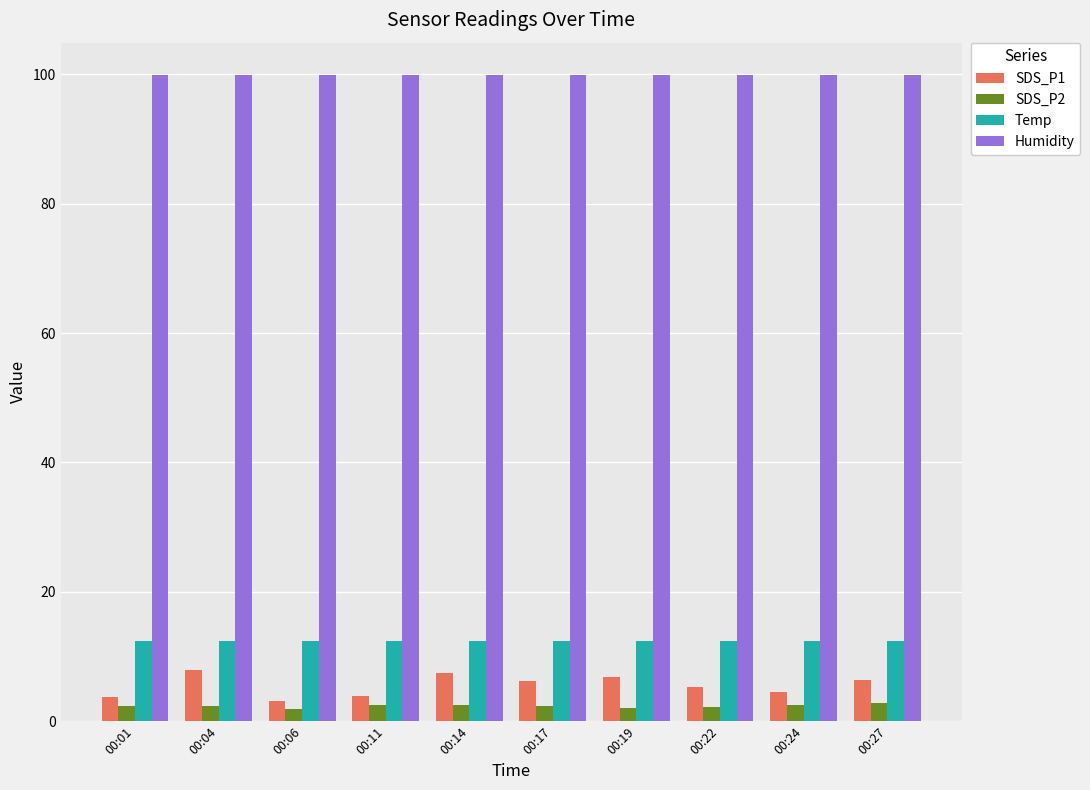

What is the sum of all Humidity values?

999.0